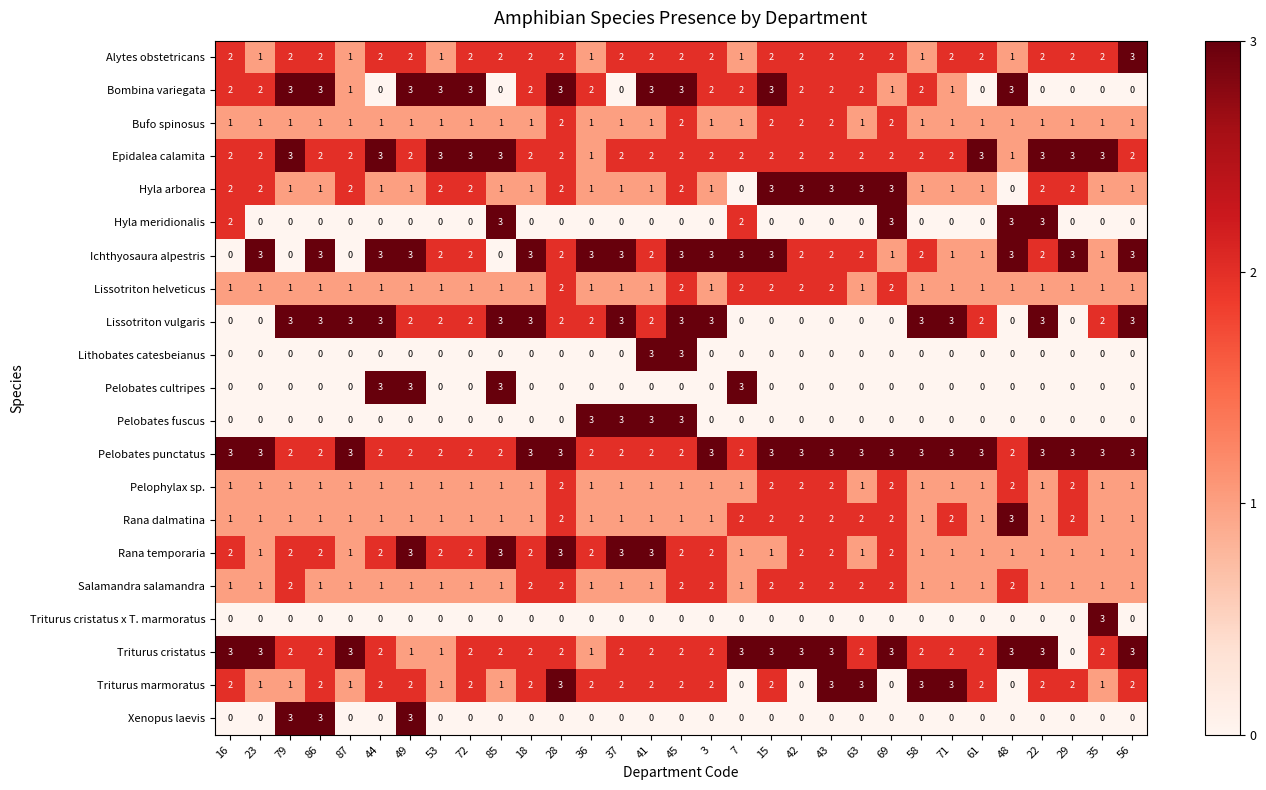

The value of Triturus cristatus at 45 is 3. True or false?

False